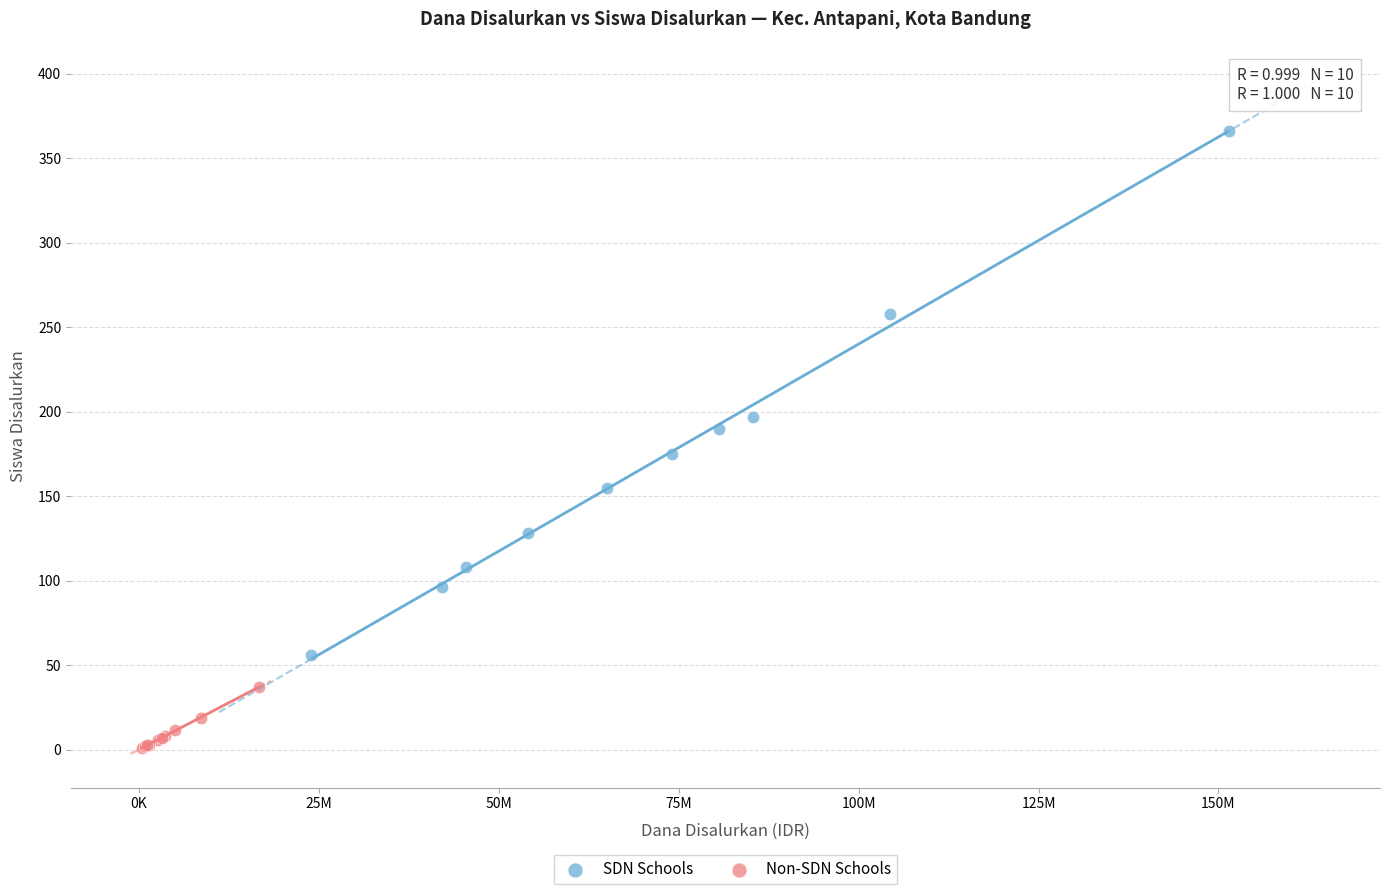

Which series contains the lowest Y value?

Non-SDN Schools